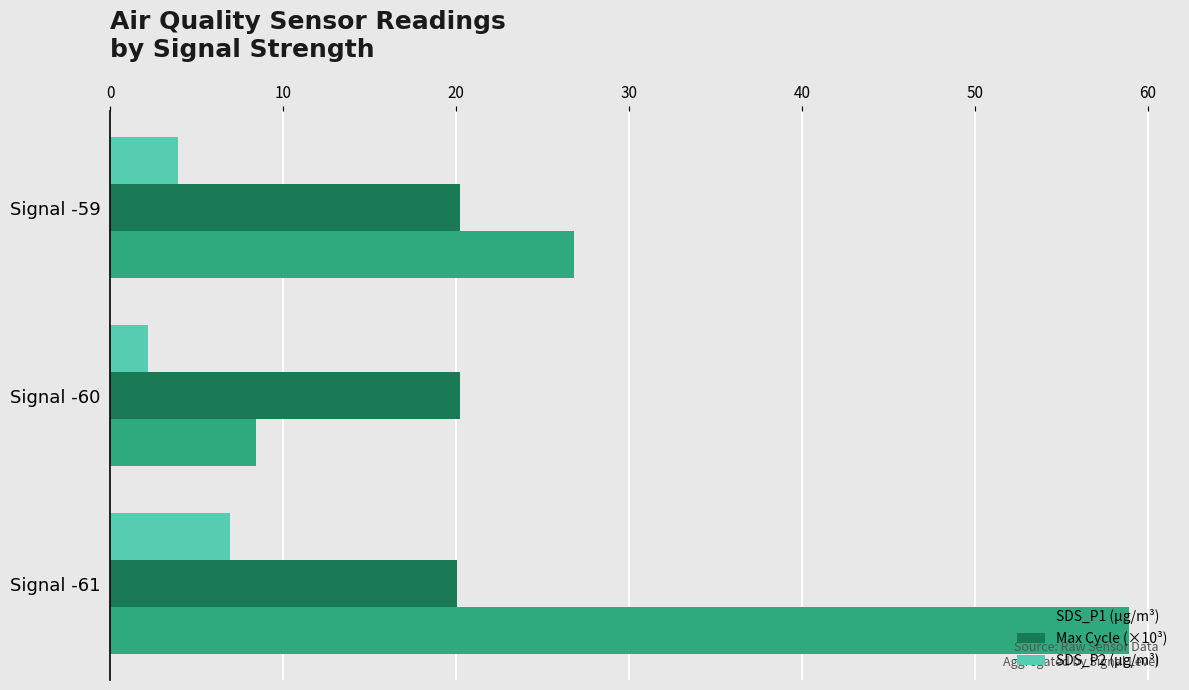

Which series has the largest total across all categories?

SDS_P1 (µg/m³)